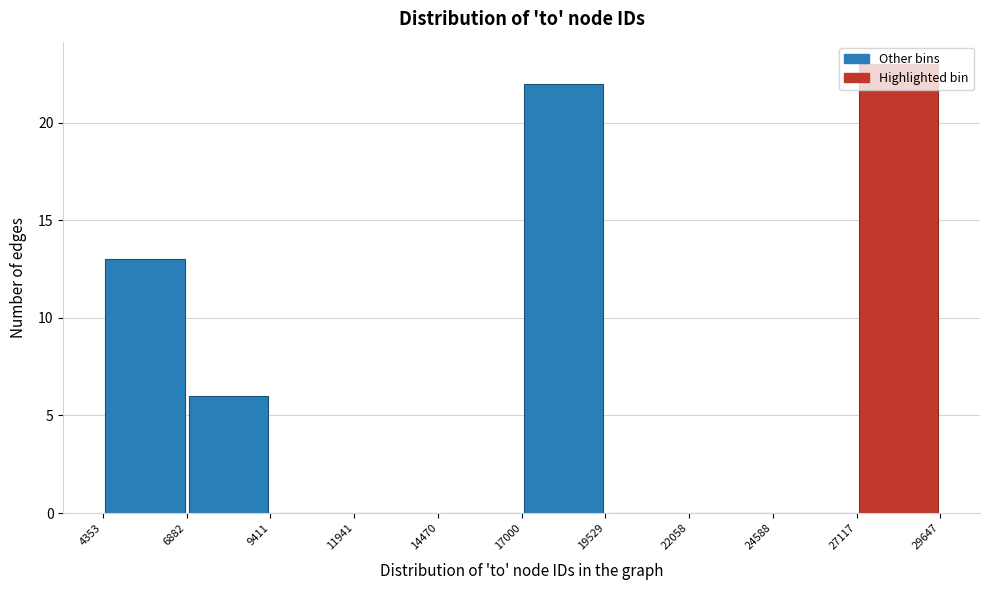

Reading left to right, list every bar in this chart as the range it spans on the x-axis followed by its height. The values are not printed on the chart, so give them approximately, as read against the axis.

4353 to 6882: 13
6882 to 9411: 6
9411 to 11941: 0
11941 to 14470: 0
14470 to 17000: 0
17000 to 19529: 22
19529 to 22058: 0
22058 to 24588: 0
24588 to 27117: 0
27117 to 29647: 23